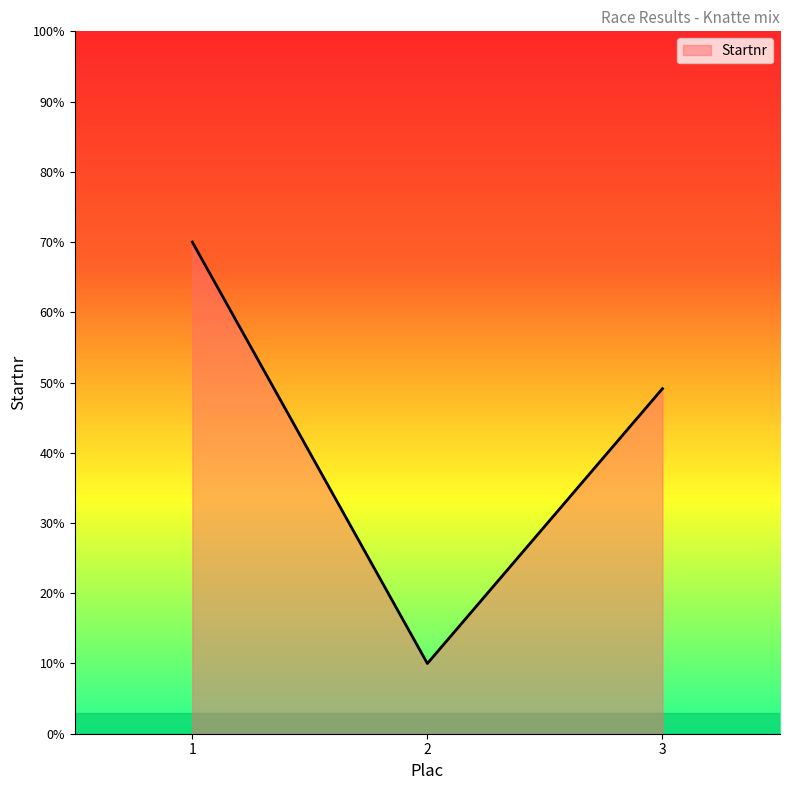

Approximately how many times larger is the value at 3 compared to 1?

0.7